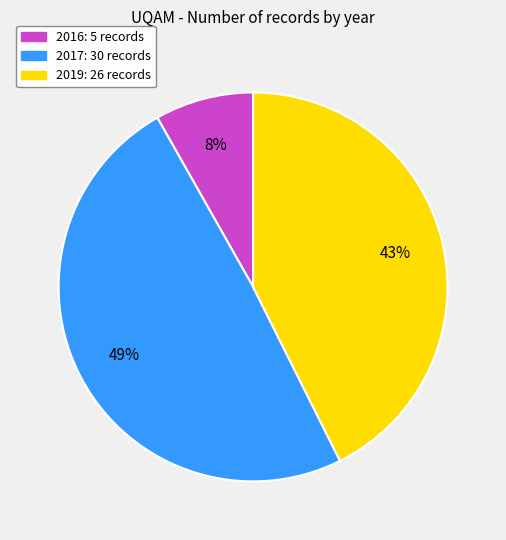

Is there a majority slice in this chart?

No